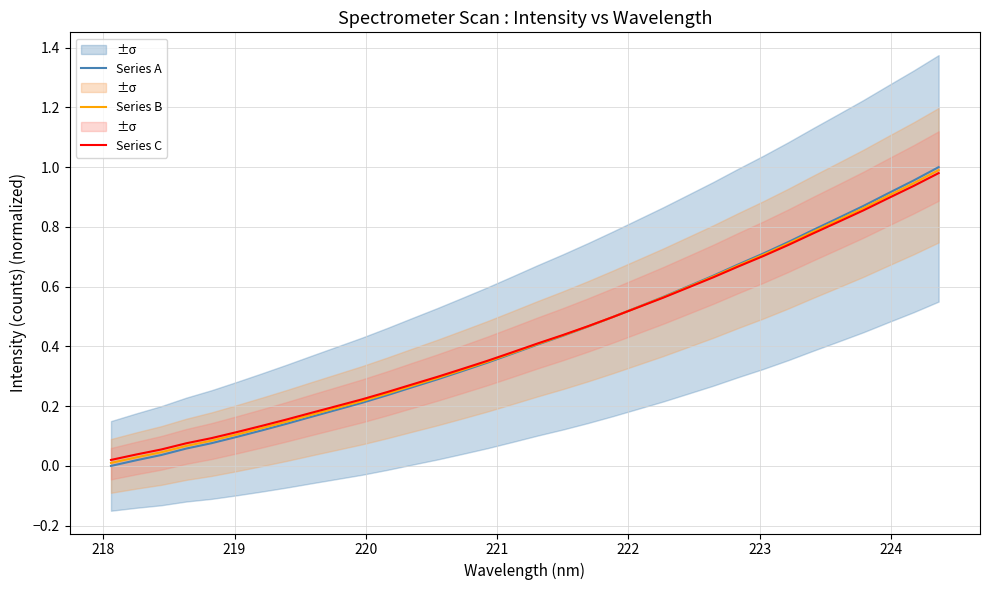

What is the label of the 32nd point from the right?

219